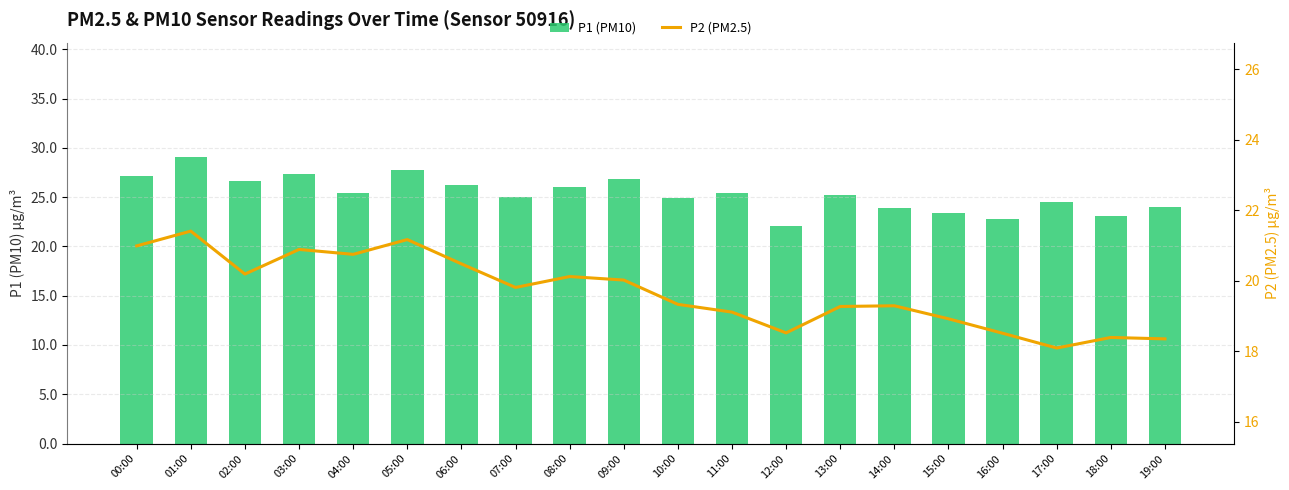

Which series has the largest range (max minus min)?

P1 (PM10)